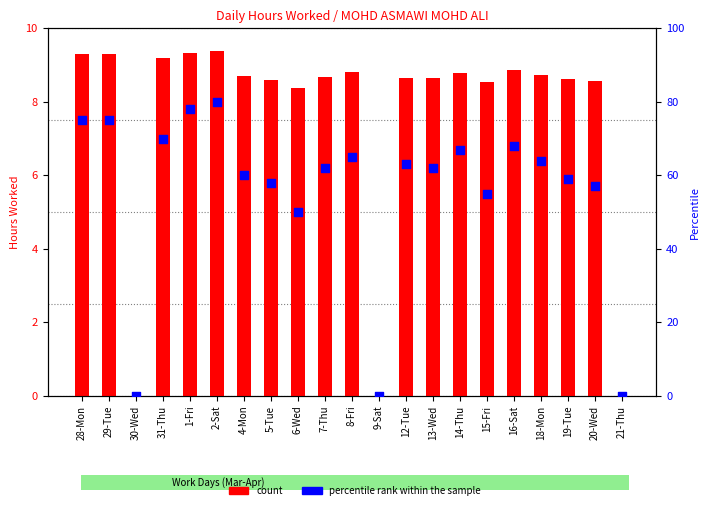

Which series reaches the minimum Y coordinate?

count